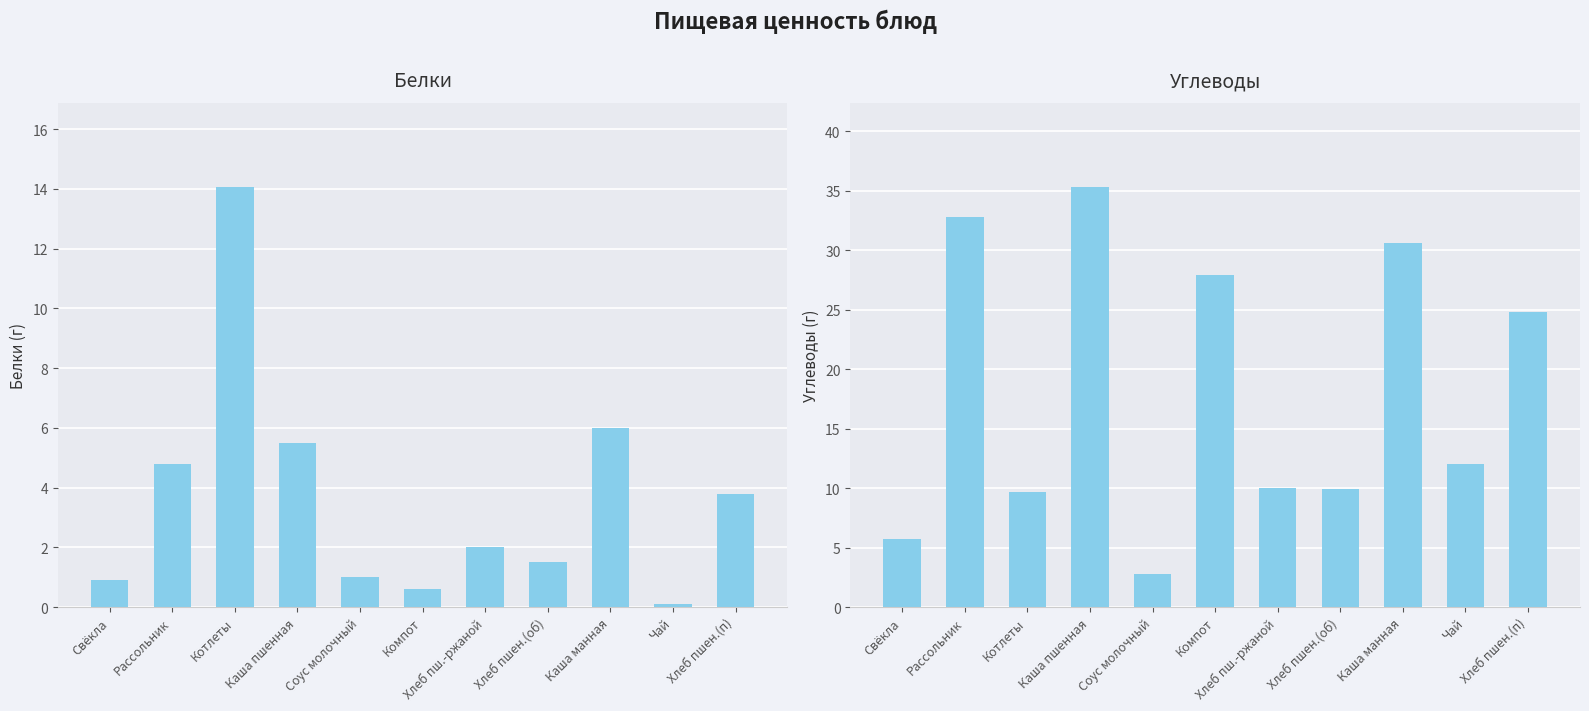

How many distinct data groups are displayed?

2